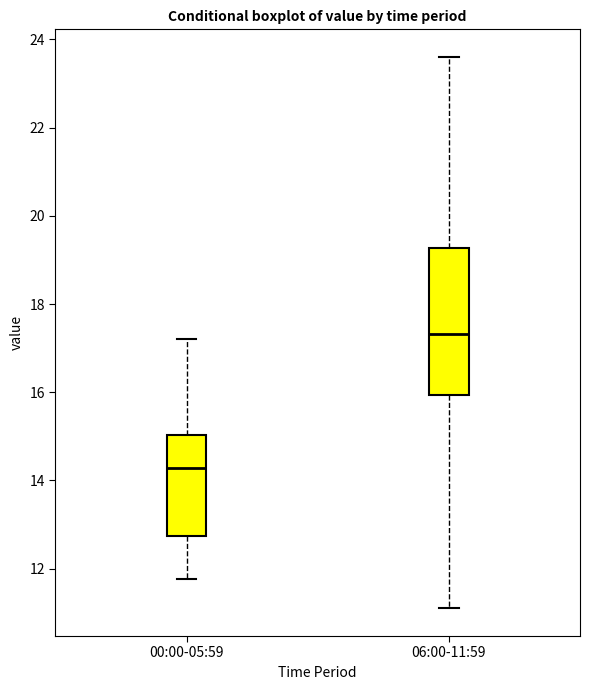

Comparing the boxes themselves (not the whiskers), which one is the tallest?

06:00-11:59